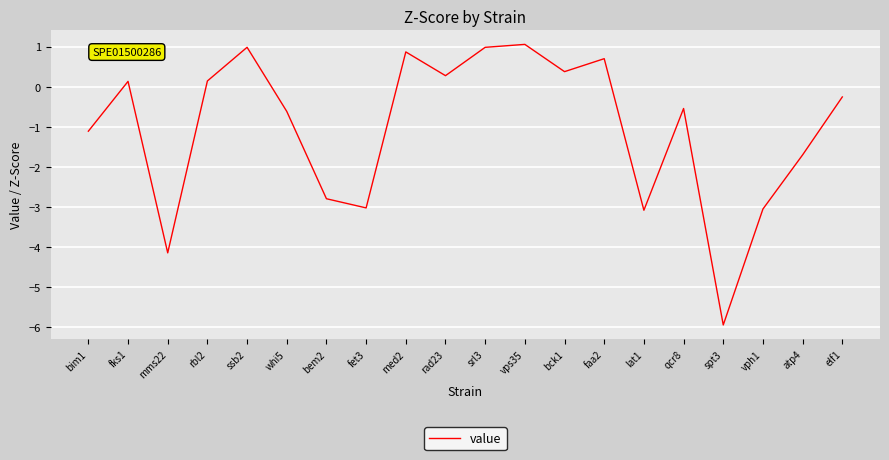

What is the change in value from mms22 to rad23?

+4.4